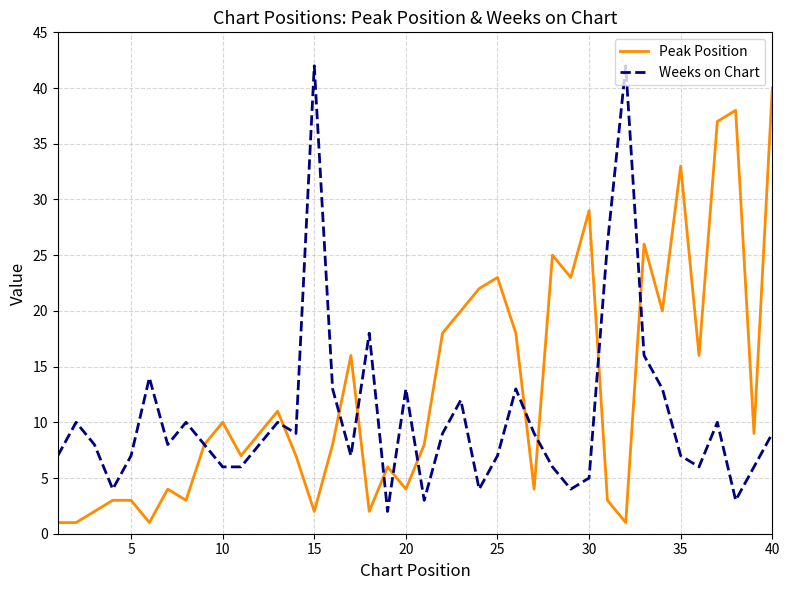

What is the greatest value displayed?

42